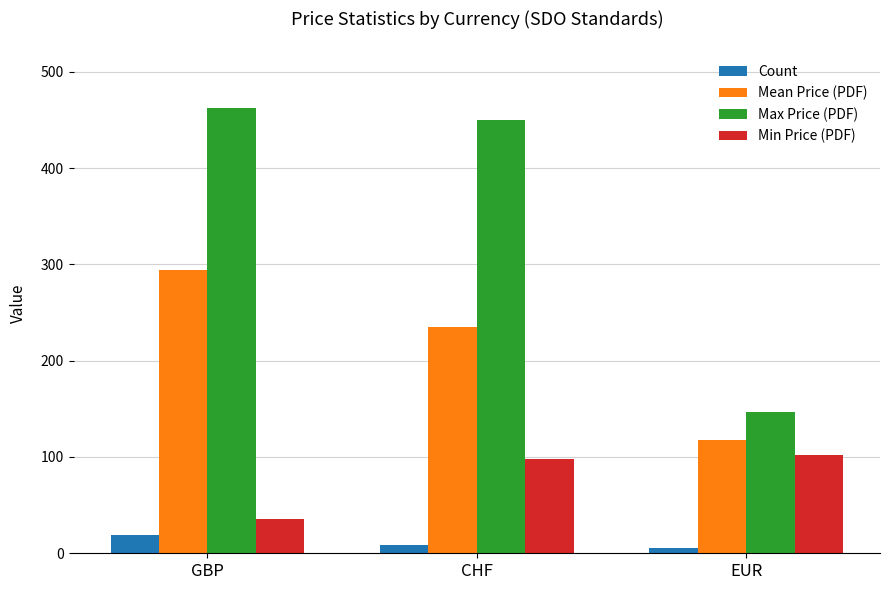

What is the total value across all series at GBP?

811.4